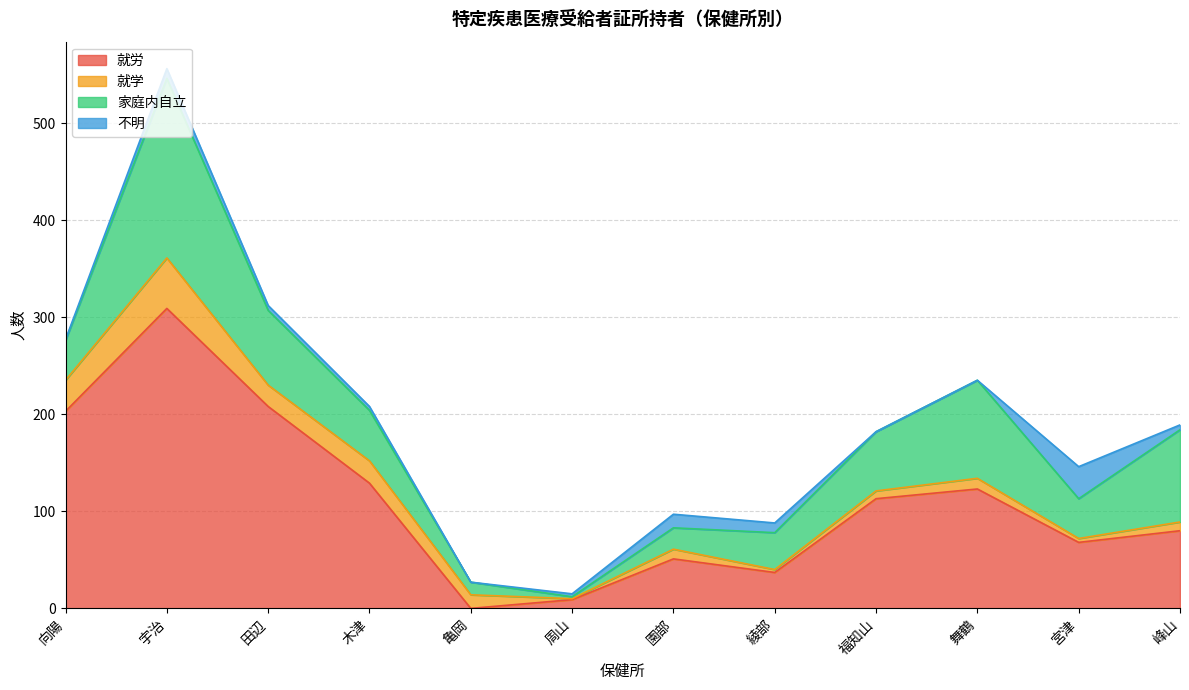

At which category does 就学 reach its first local valley?

田辺